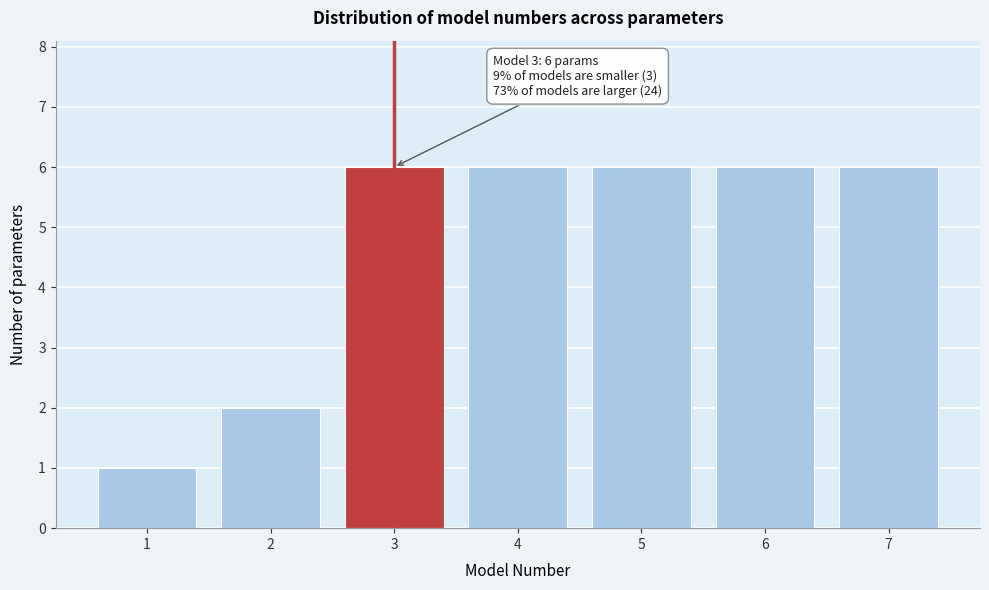

Reading right to left, what are all the values shown in this chart?

6	6	6	6	6	2	1